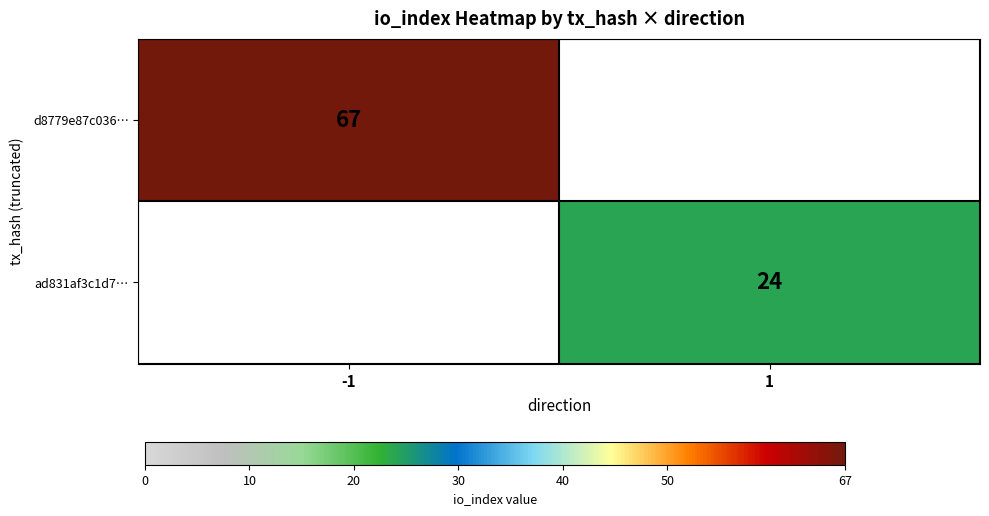

Is the value of d8779e87c036… at -1 greater than the value of ad831af3c1d7… at 1?

Yes